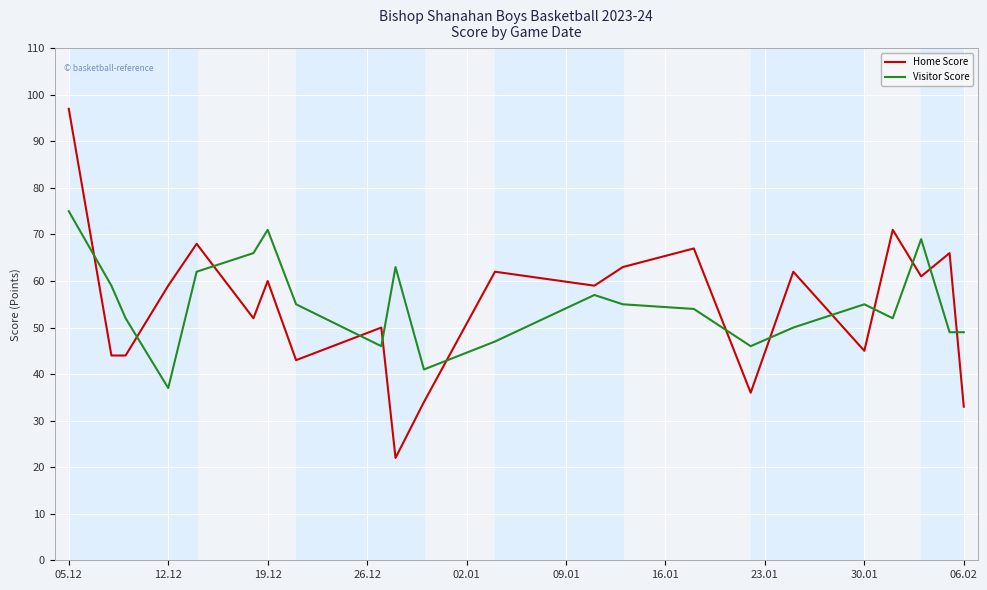

Rank the series by their maximum value, from highest to lowest.

Home Score, Visitor Score